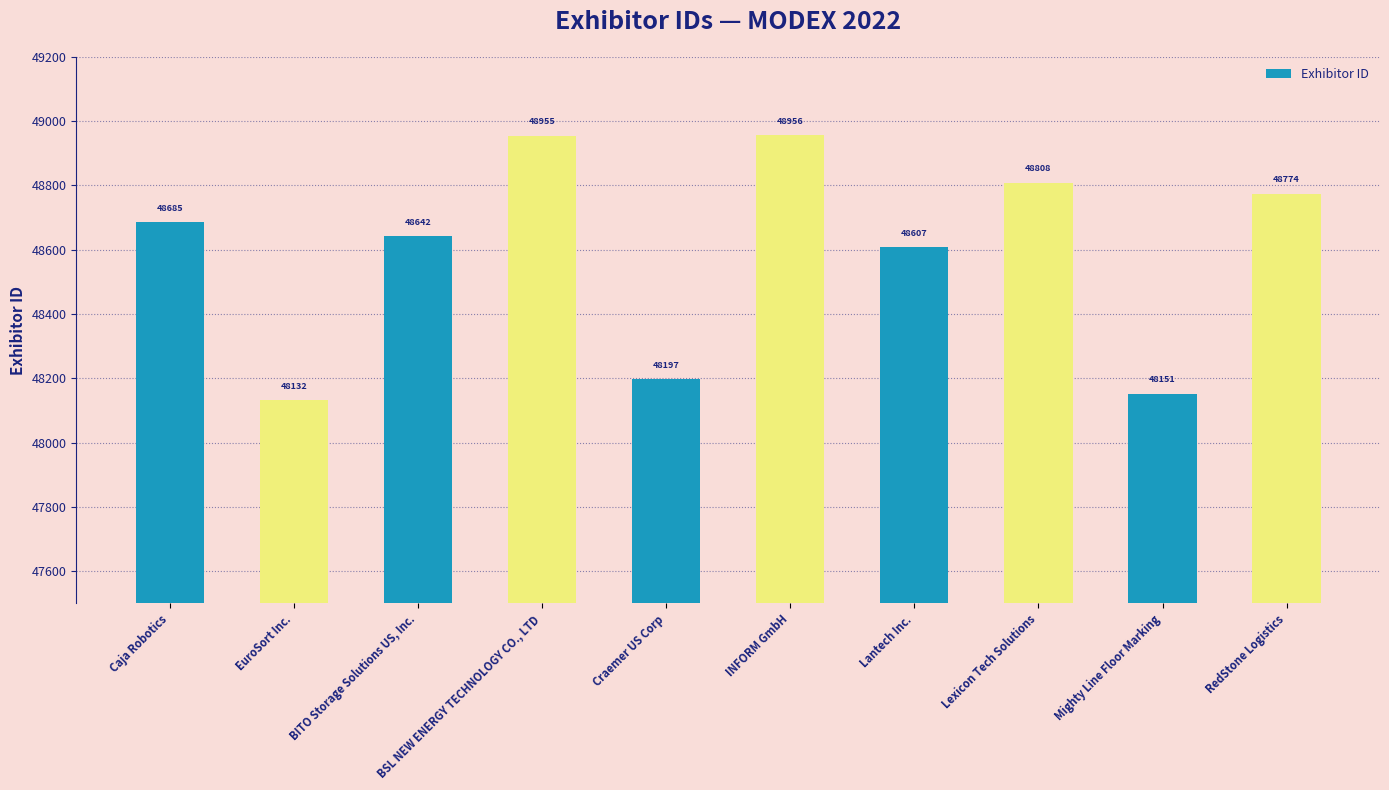

The value at Caja Robotics is 48685. True or false?

True